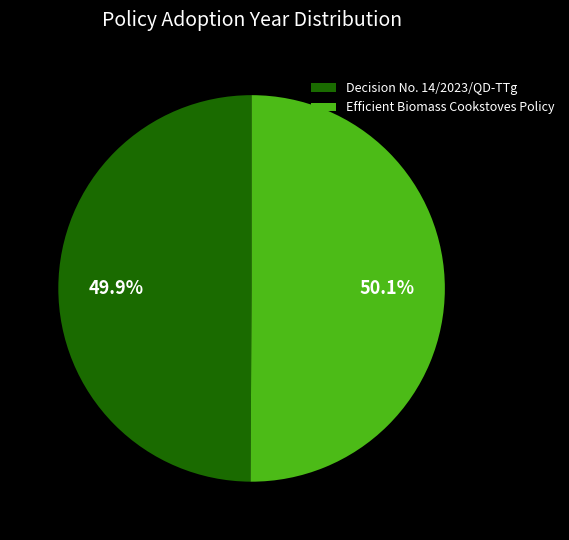

Does any single category account for the majority?

Yes